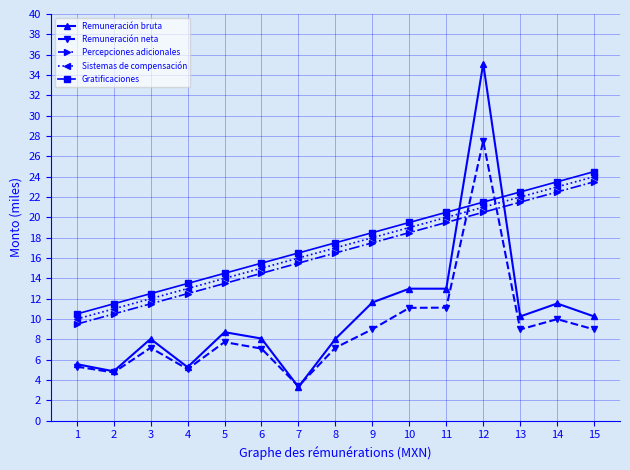

Which series has the largest range (max minus min)?

Remuneración bruta